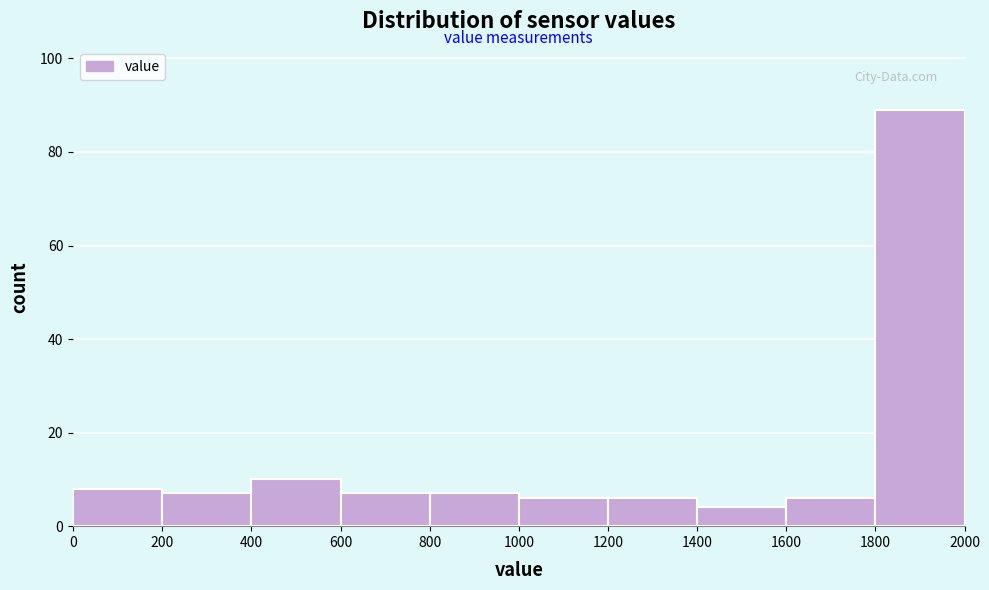

Which range on the x-axis has the tallest bar?

1800 to 2000